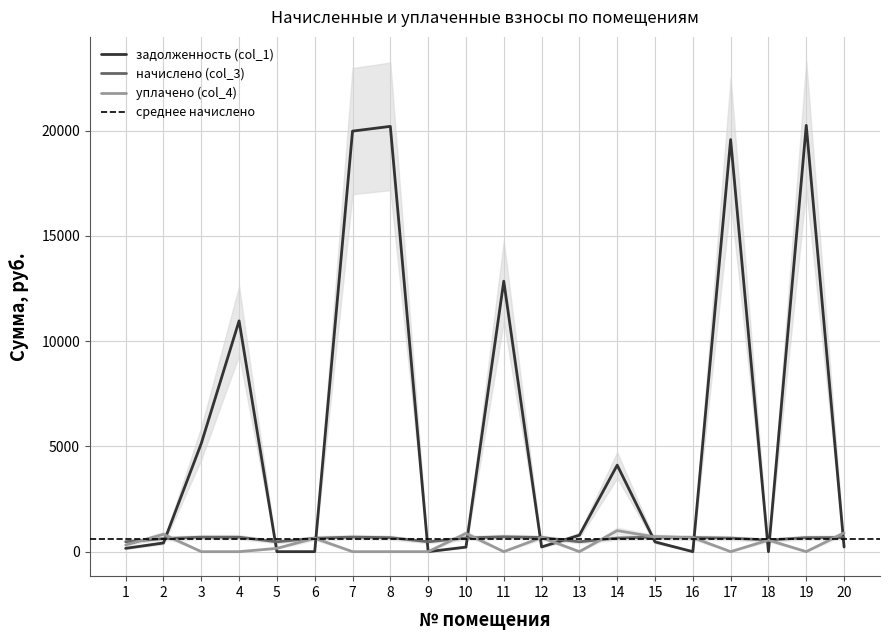

Does the chart have visible grid lines?

Yes